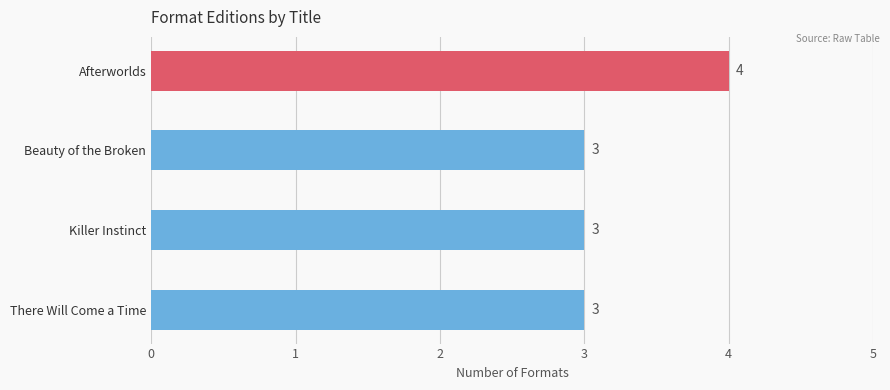

Is it true that the value at Beauty of the Broken is 4?

False